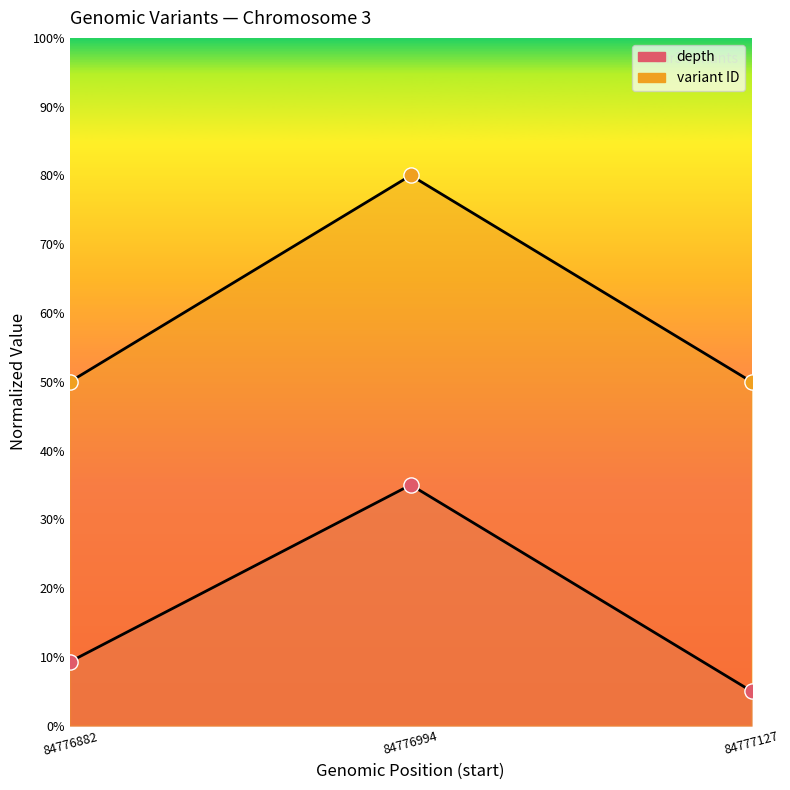

Is the value of variant ID at 84776882 greater than the value of depth at 84776882?

Yes